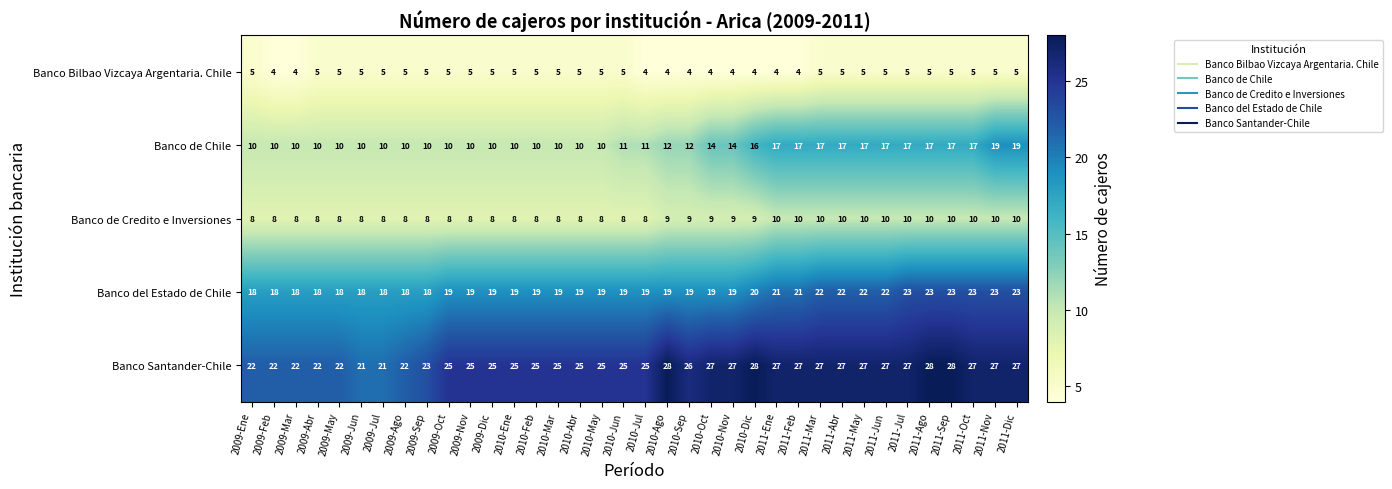

What is the difference between the second highest and minimum values in the Banco Santander-Chile series?

7